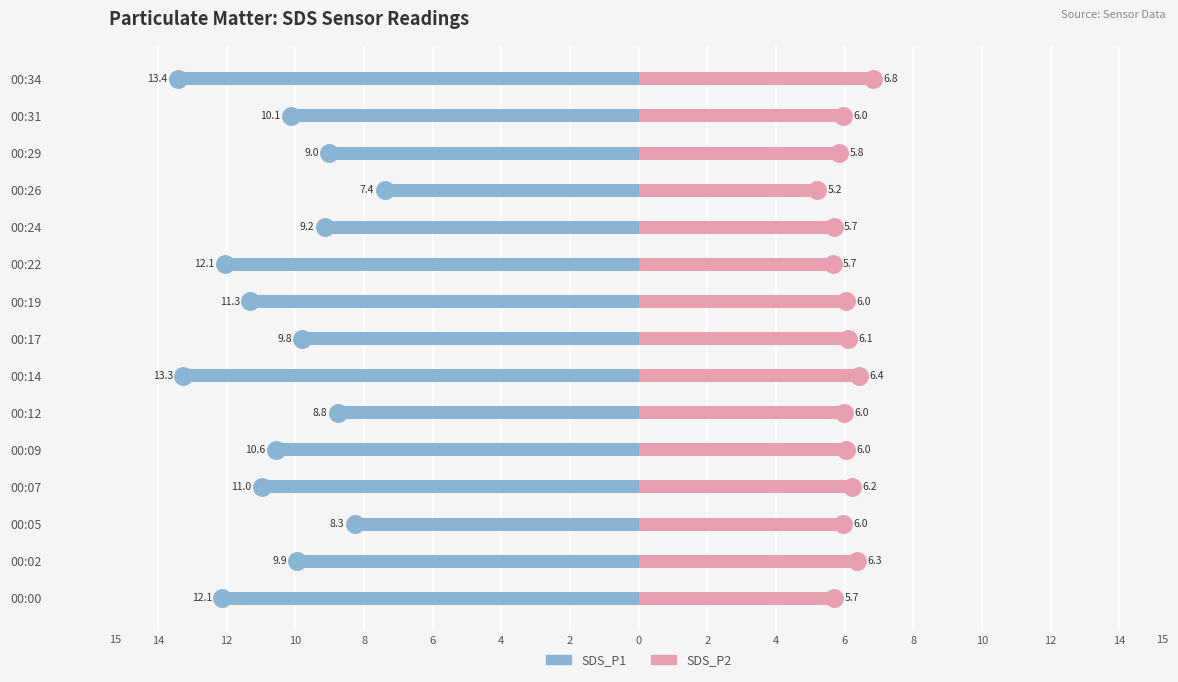

Are the bars horizontal?

Yes